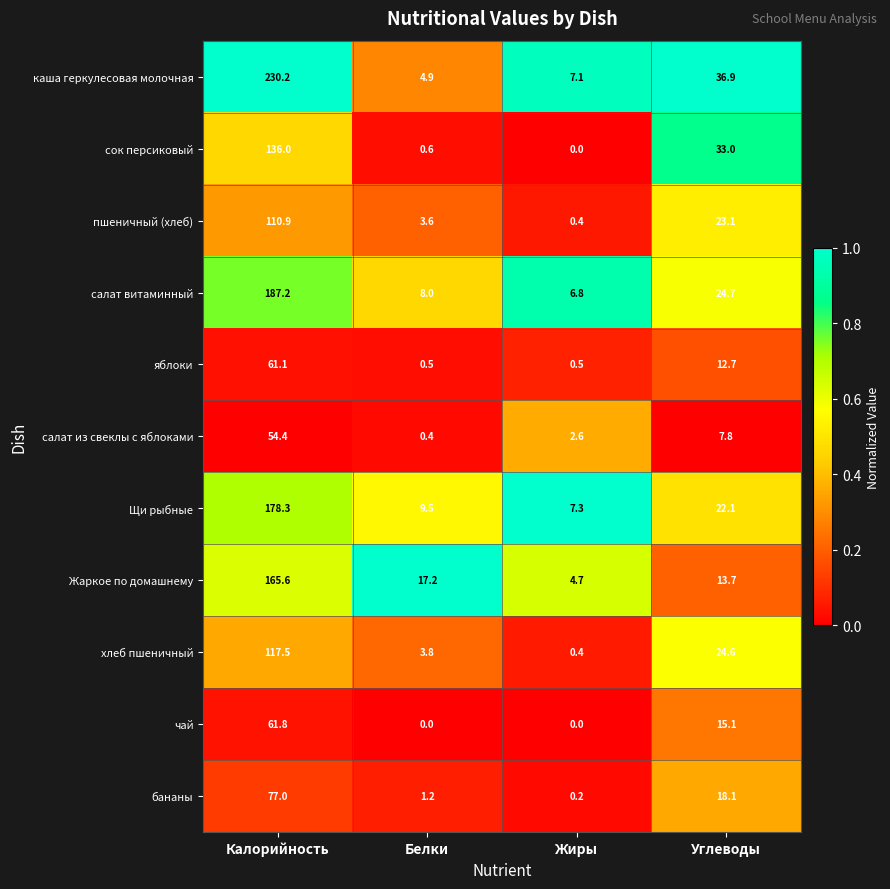

What is the difference between the пшеничный (хлеб) values at Углеводы and Белки?

19.5